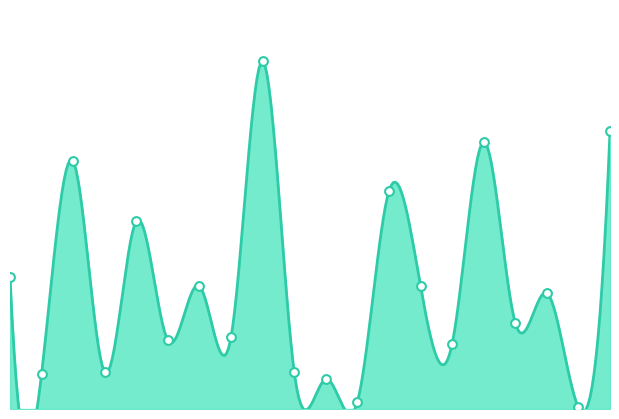

What is the ratio of the value at 8 to the value at 1?

0.5